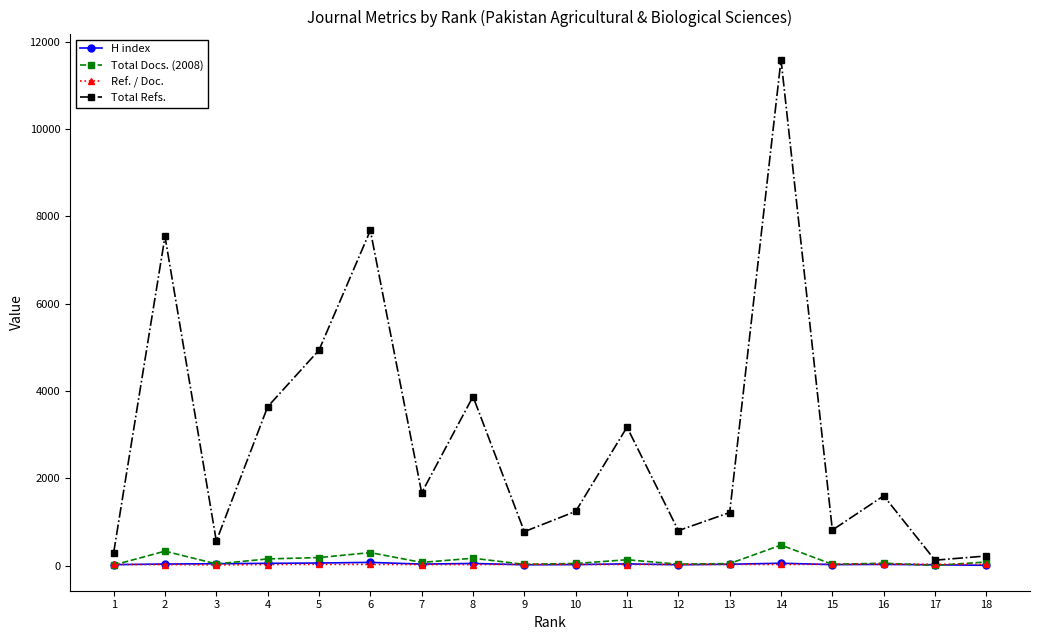

Does the chart display data point markers on the line(s)?

Yes